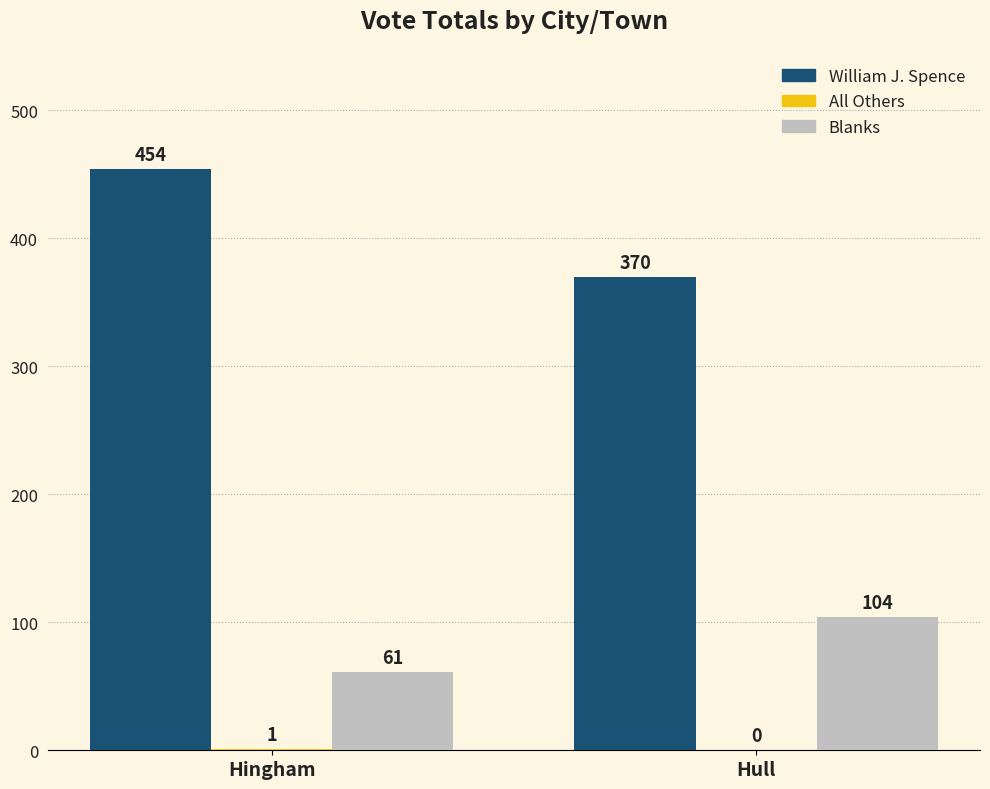

Which series has the largest total across all categories?

William J. Spence